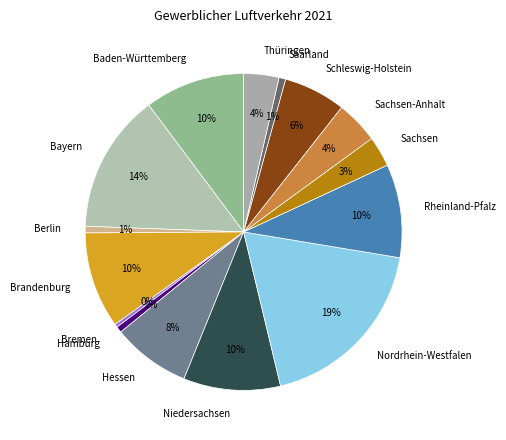

Which category has the biggest portion of the pie?

Nordrhein-Westfalen